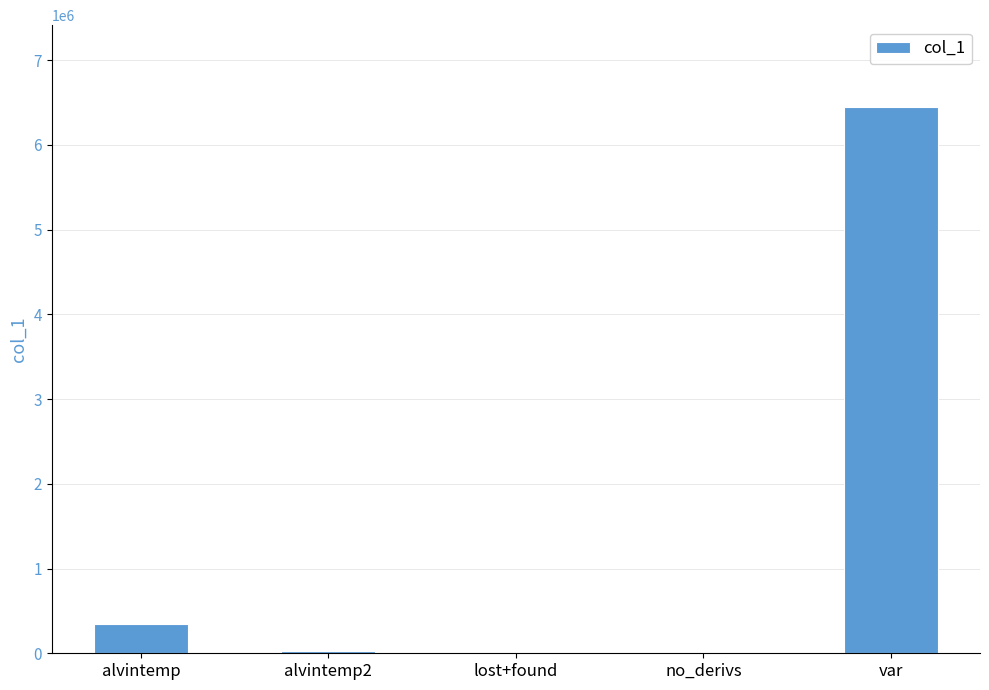

Which has a higher value, alvintemp or var?

var